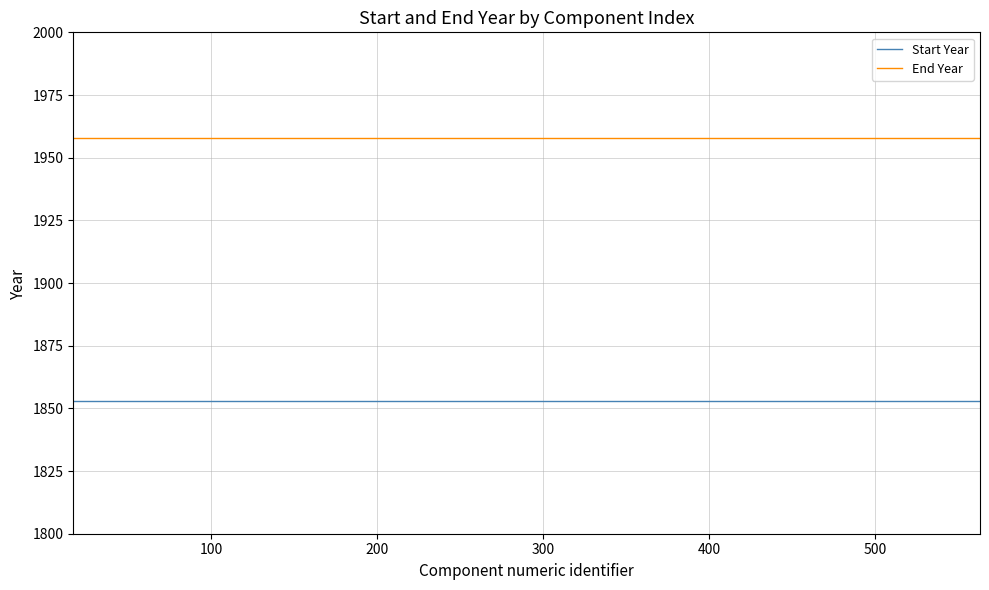

Which series has the largest total across all categories?

End Year